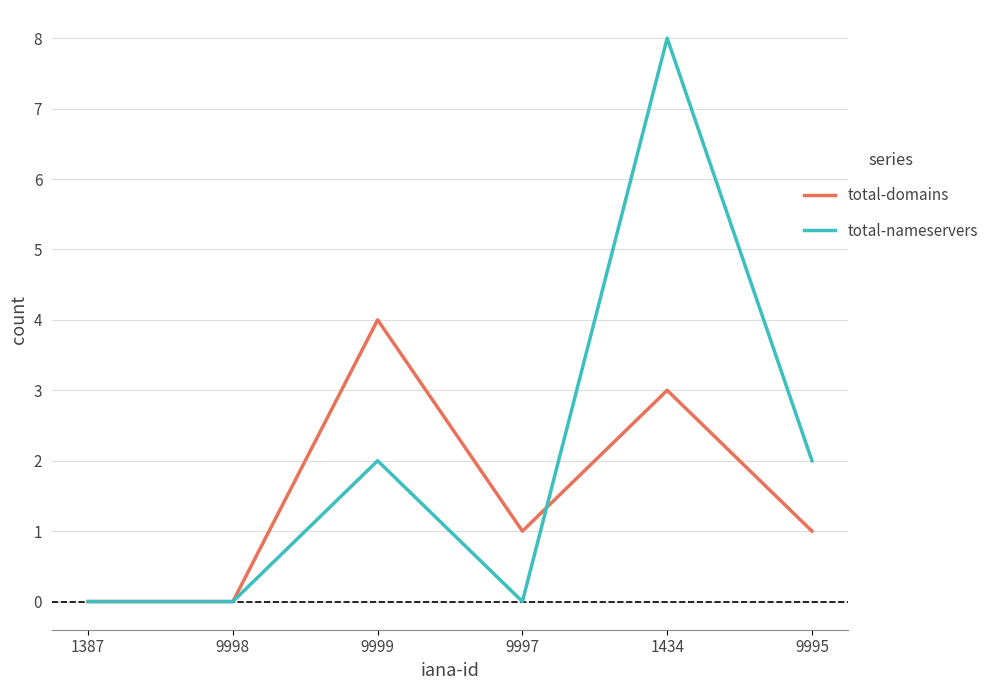

In total-domains, how many points are higher than both neighbors (excluding endpoints)?

2